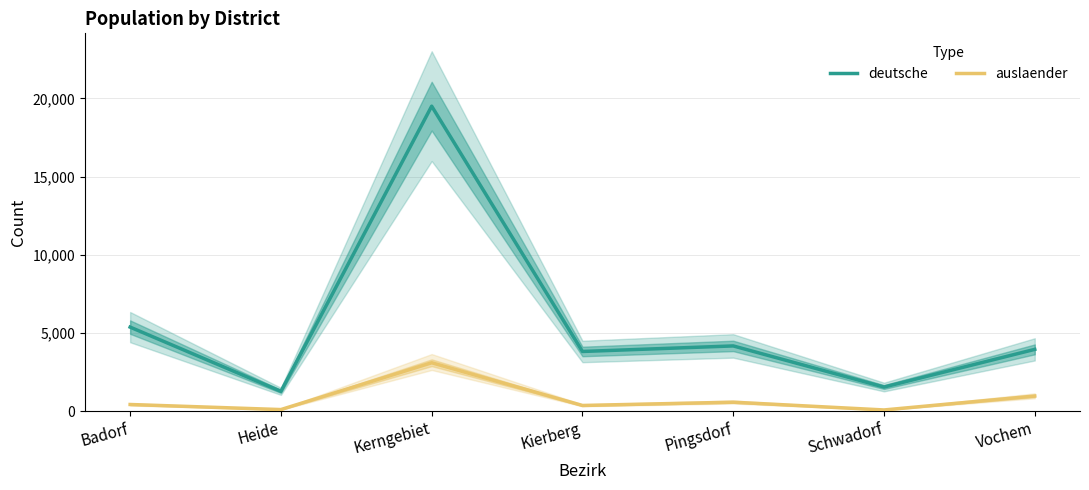

True or false: auslaender and deutsche cross at least once.

False